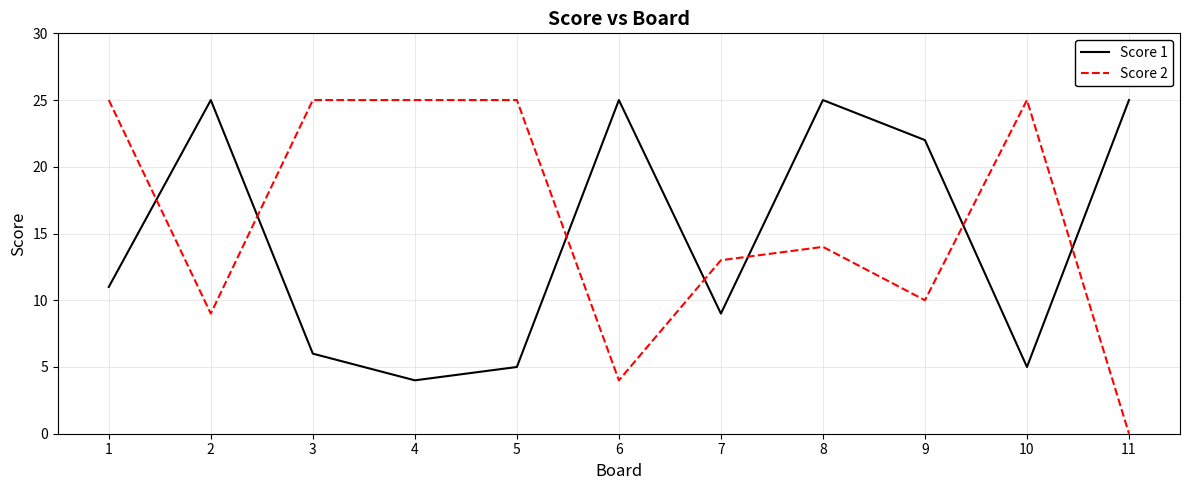

Between 7 and 9, which series saw the biggest shift?

Score 1